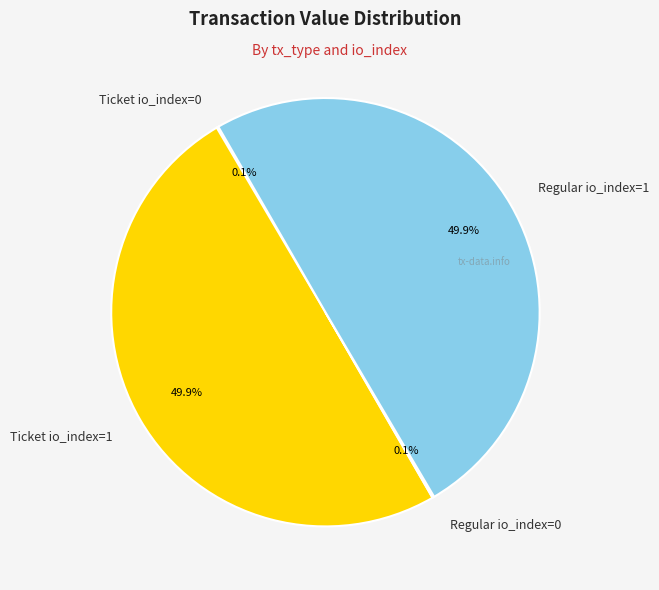

How much of the chart is everything except Ticket io_index=1?

50.1%